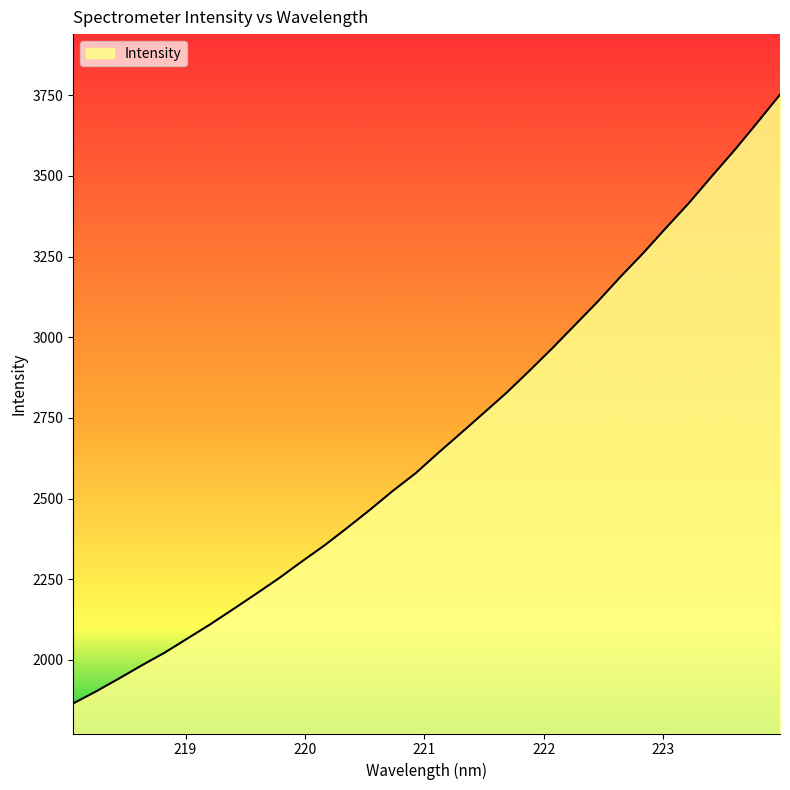

What is the difference between the maximum and minimum values?

1886.9